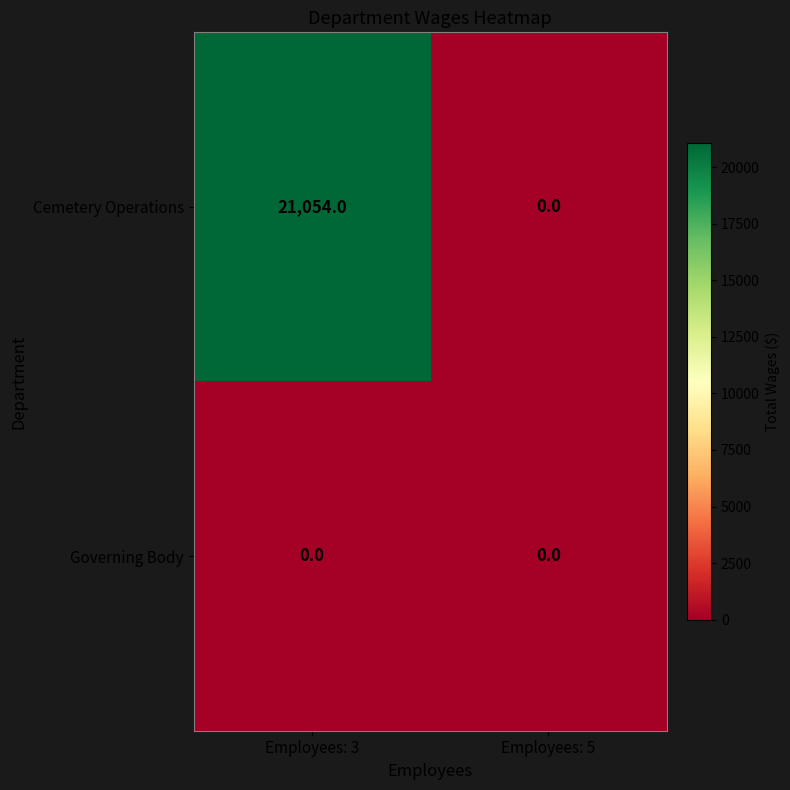

At which category does the chart reach its peak across all series?

Employees: 3